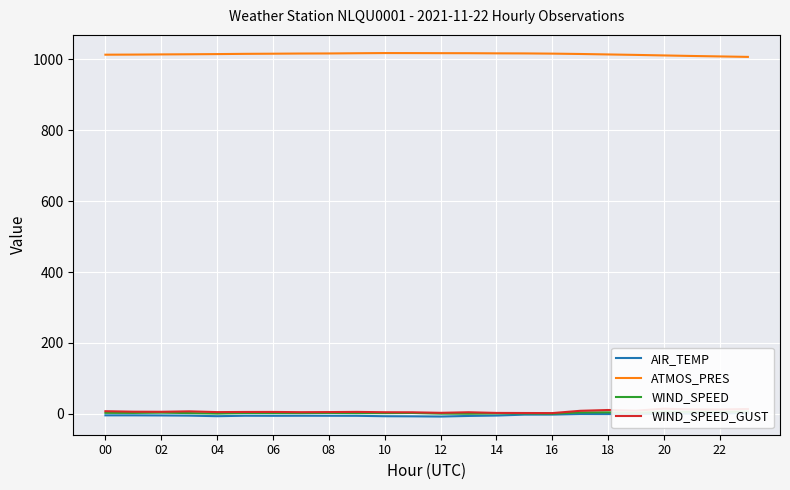

What is the maximum value for ATMOS_PRES?

1017.3